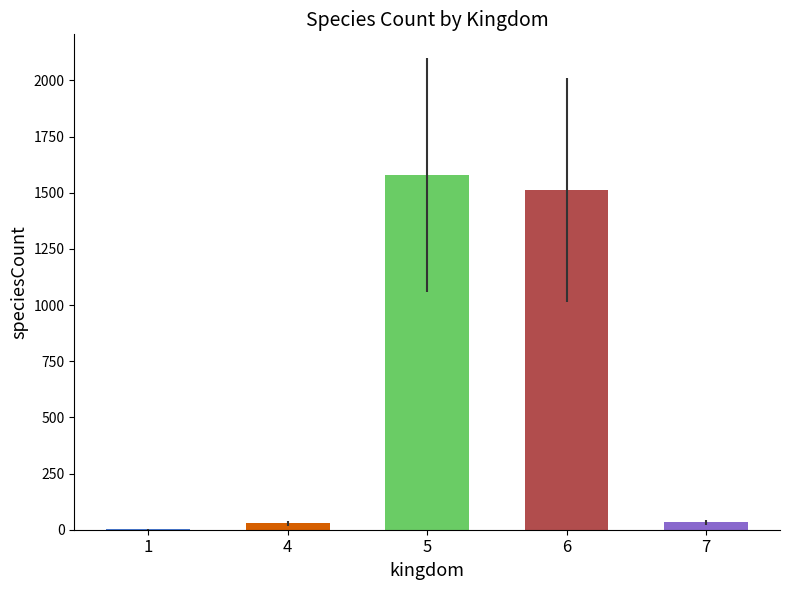

How many series are shown in this chart?

1